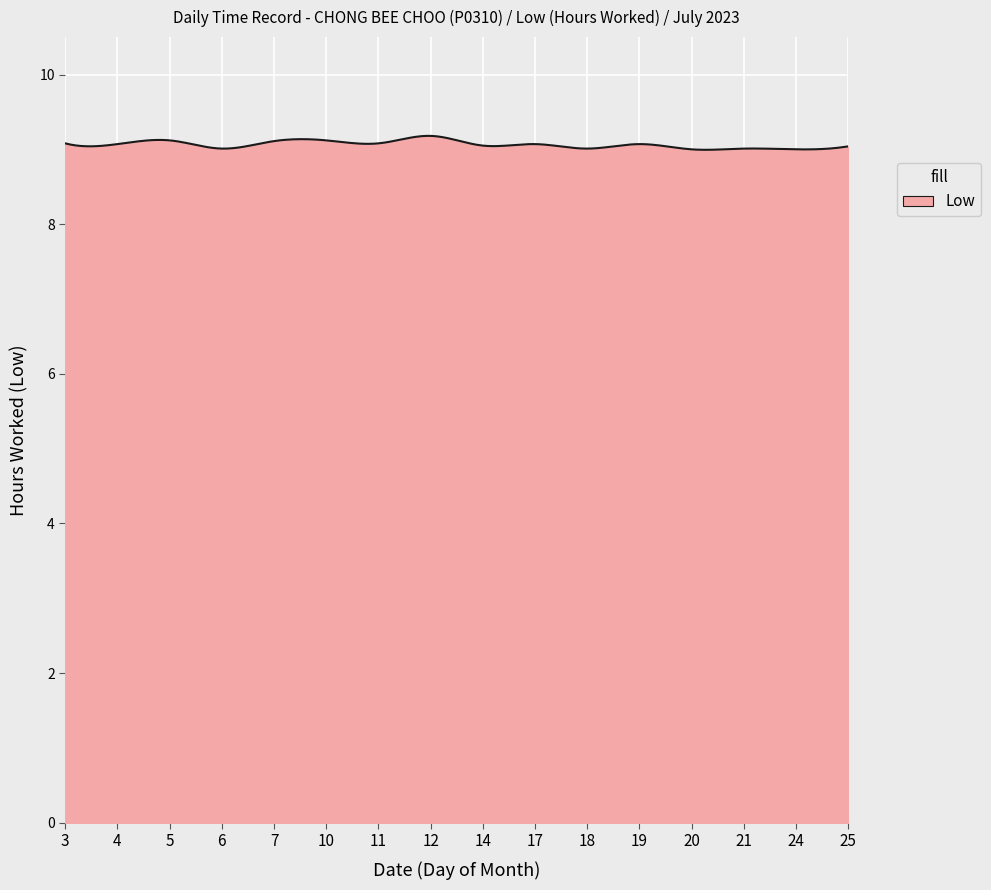

What is the greatest value displayed?

9.2